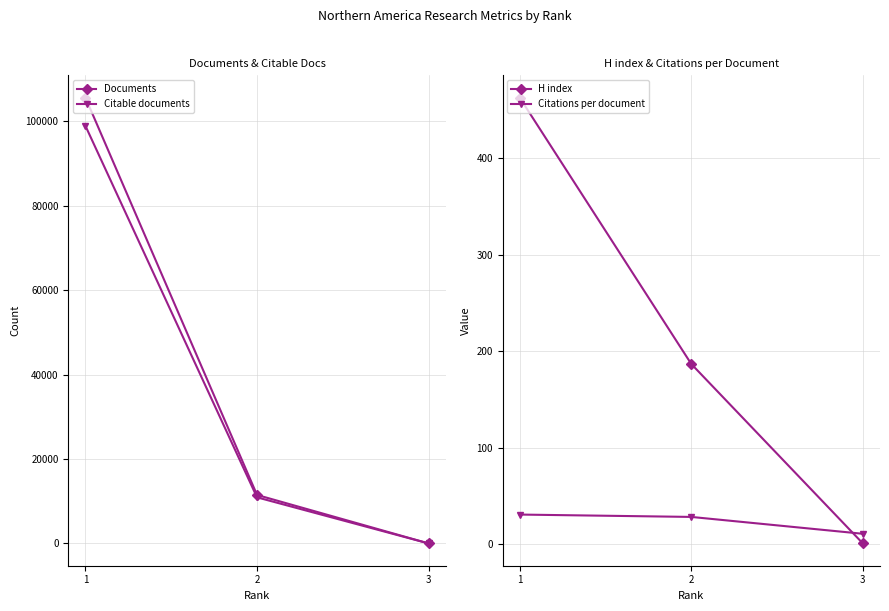

What is the value of the Documents point at the 1st from the left?

105578